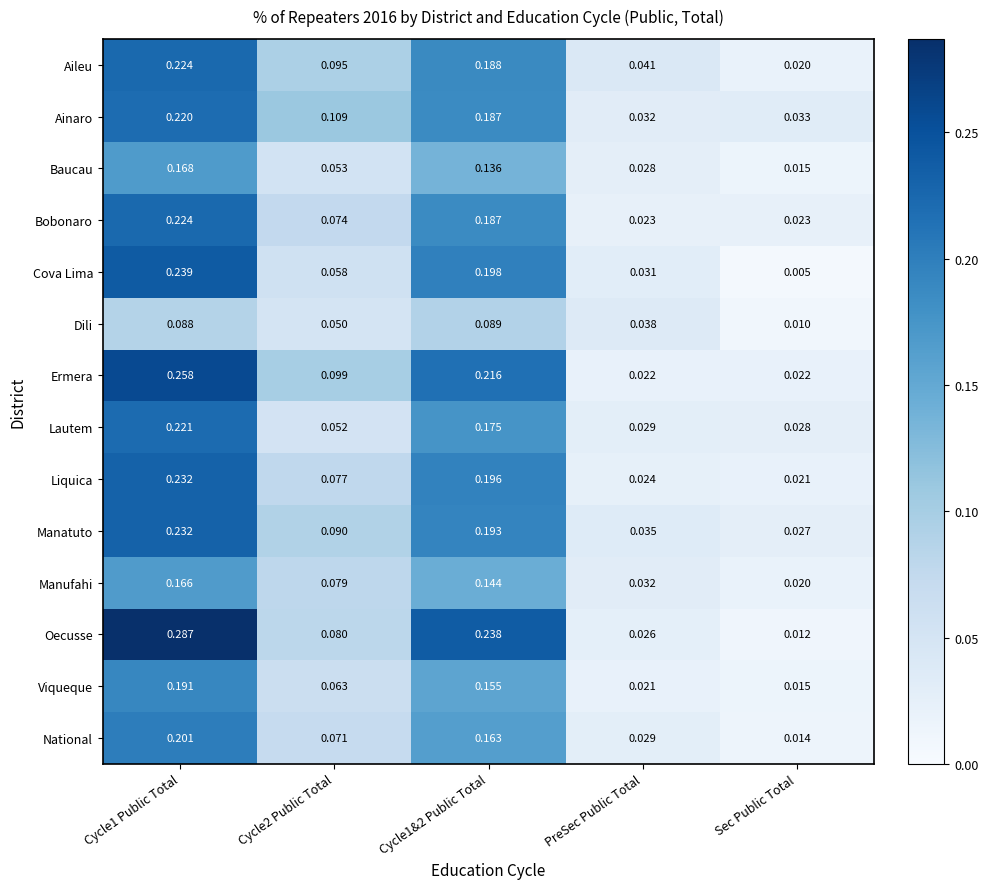

Which series has the largest total across all categories?

Oecusse